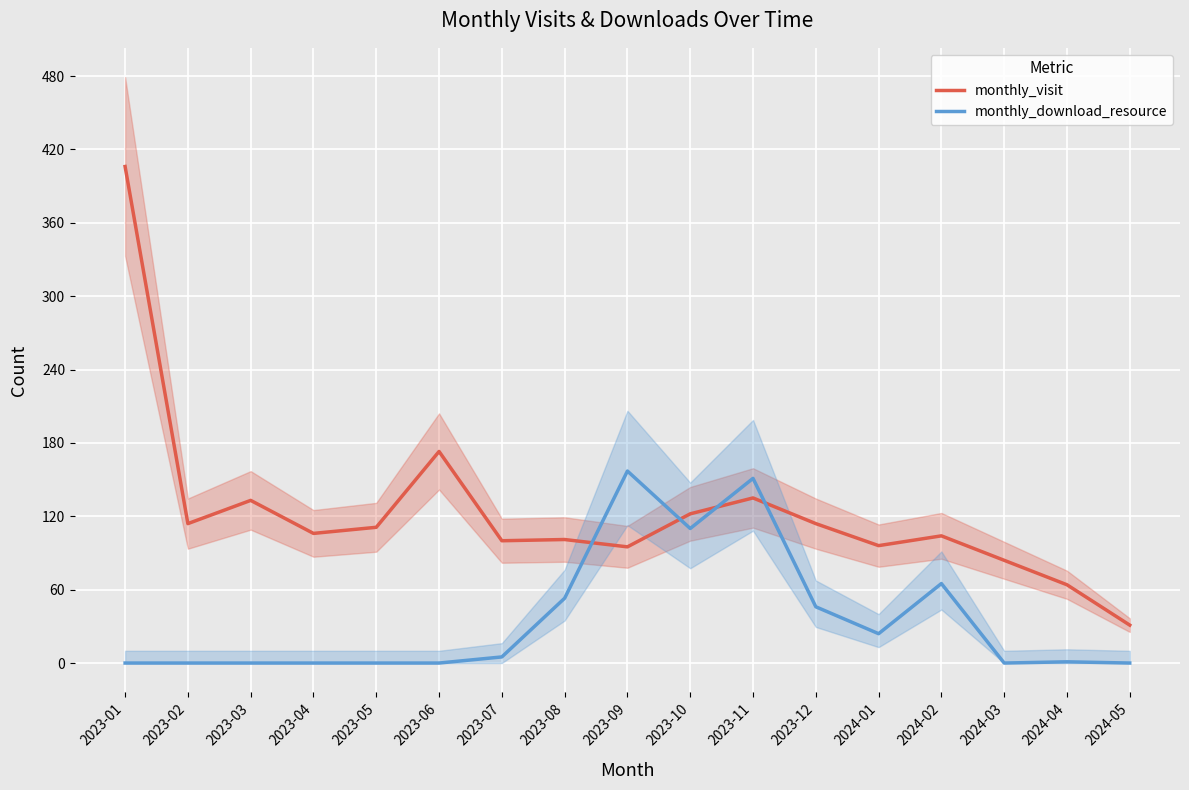

How many intersections are there between monthly_visit and monthly_download_resource?

4